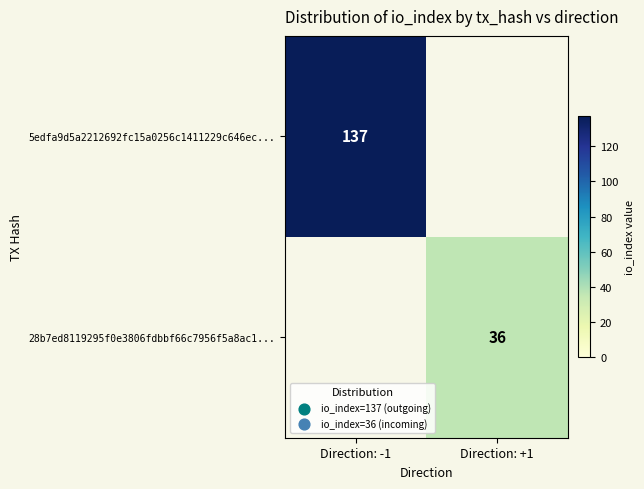

Which category has the lowest value across all series?

Direction: +1